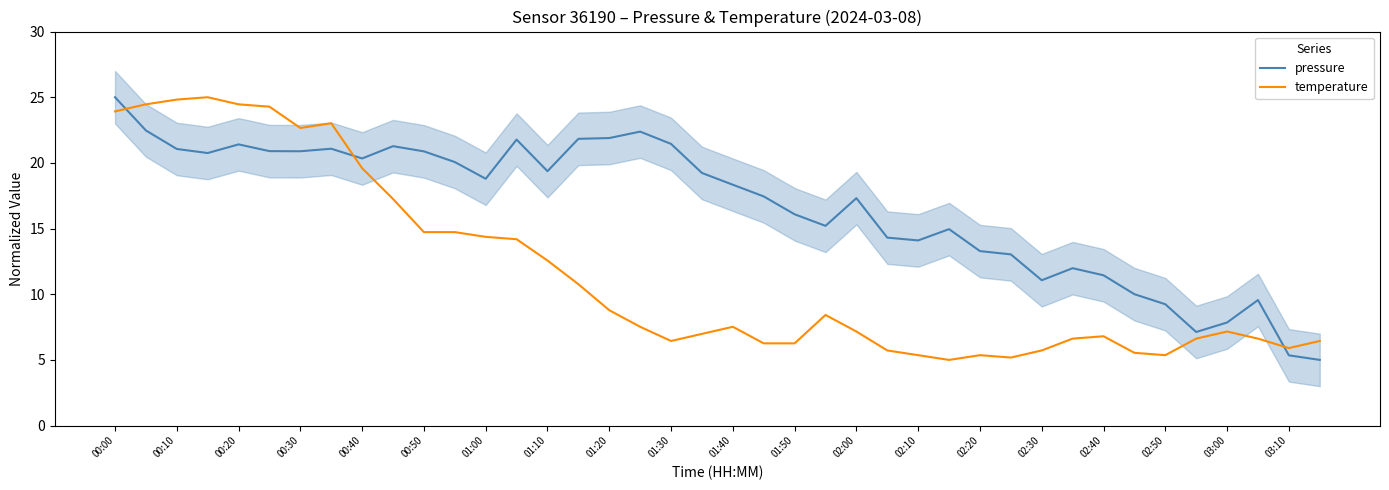

Is this an area chart (filled region under the line)?

No